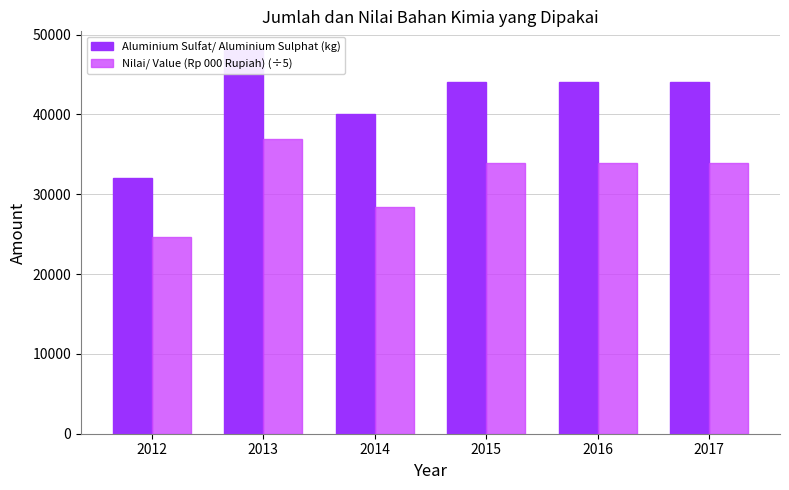

What is the highest value of the Nilai/ Value (Rp 000 Rupiah) (÷5) series?

36960